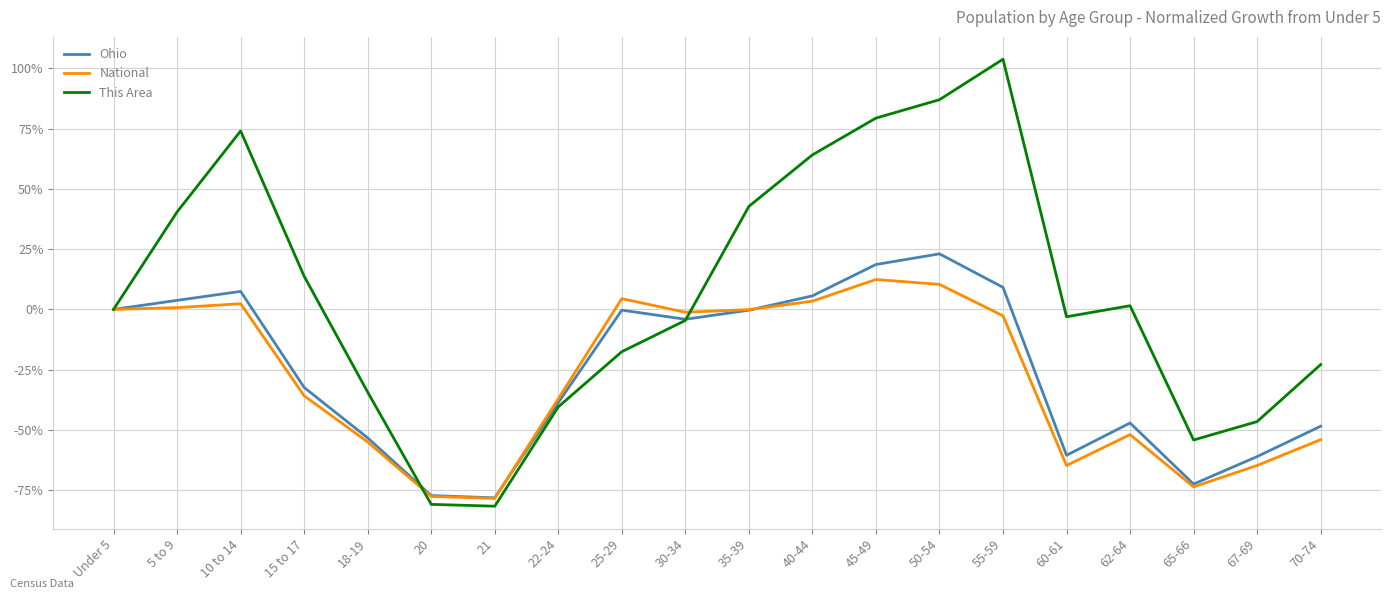

What is the smallest value displayed?

-81.7